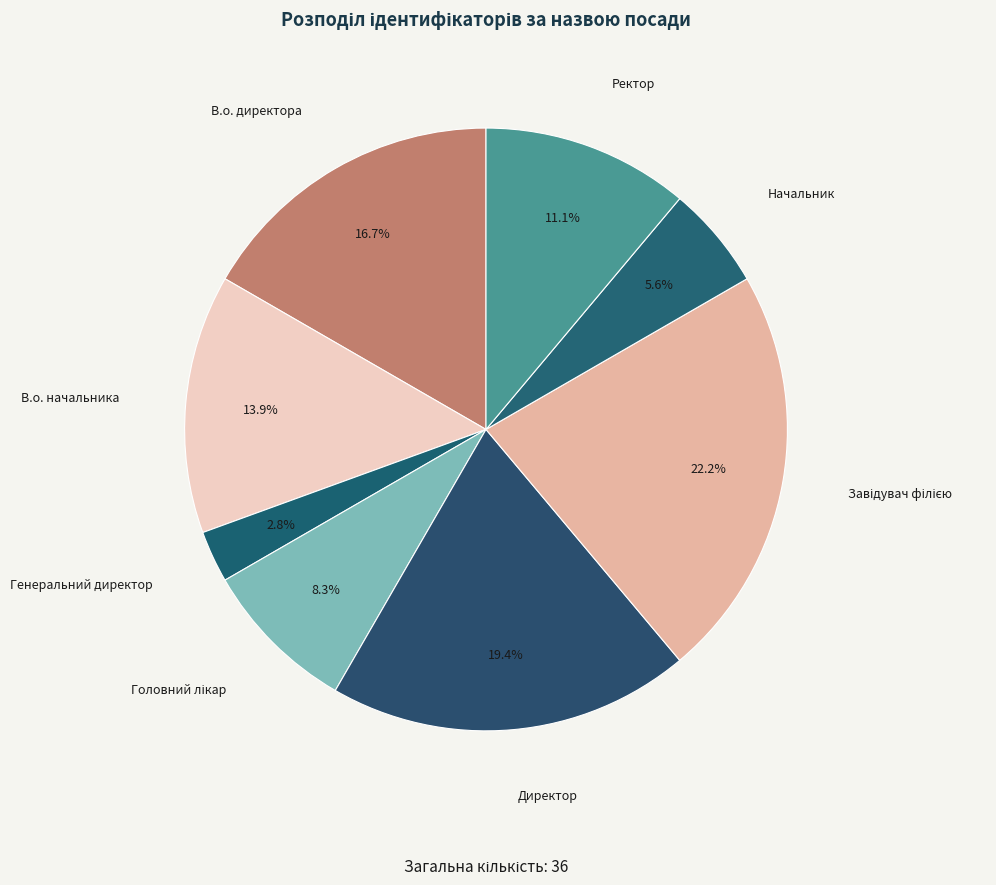

What percentage is the Директор slice, to the nearest percent?

19%